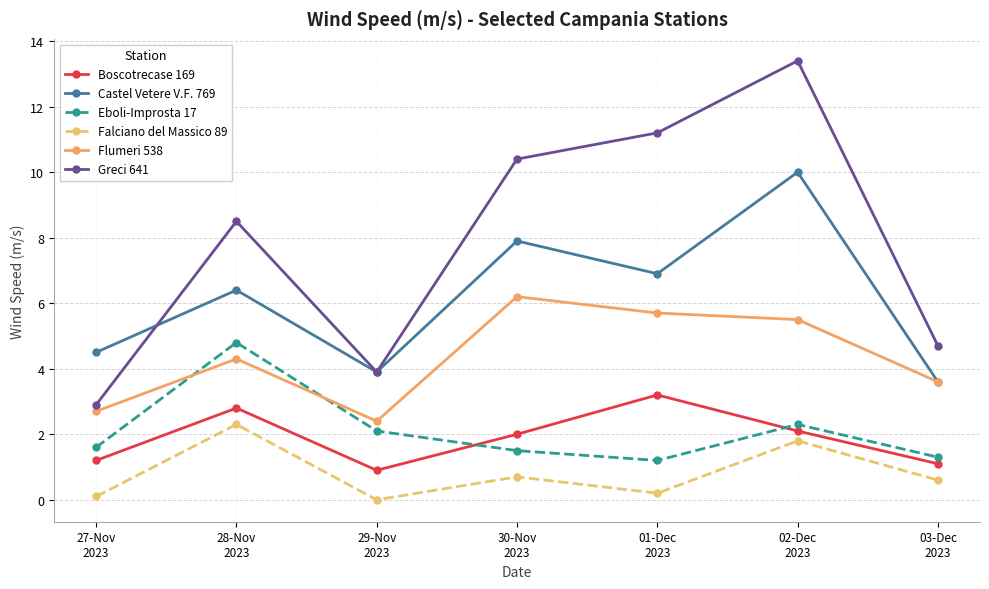

Which series has the largest range (max minus min)?

Greci 641